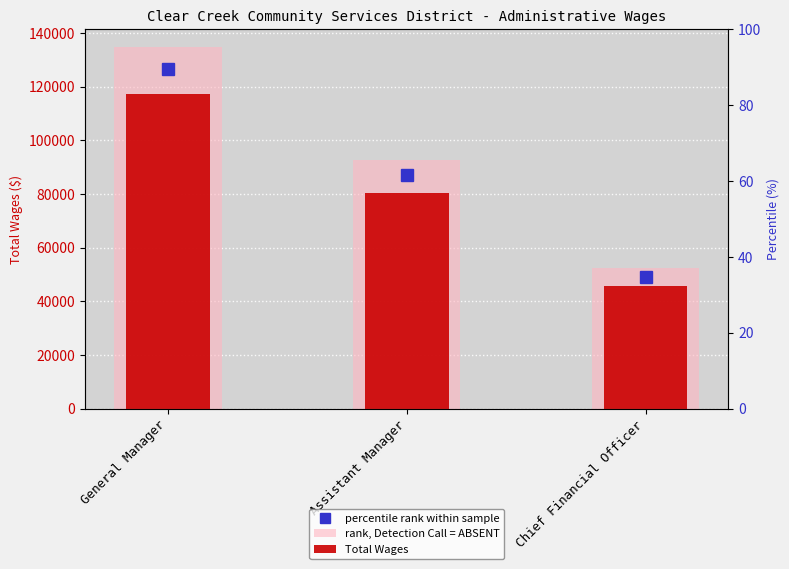

How many bars are there in total?

6